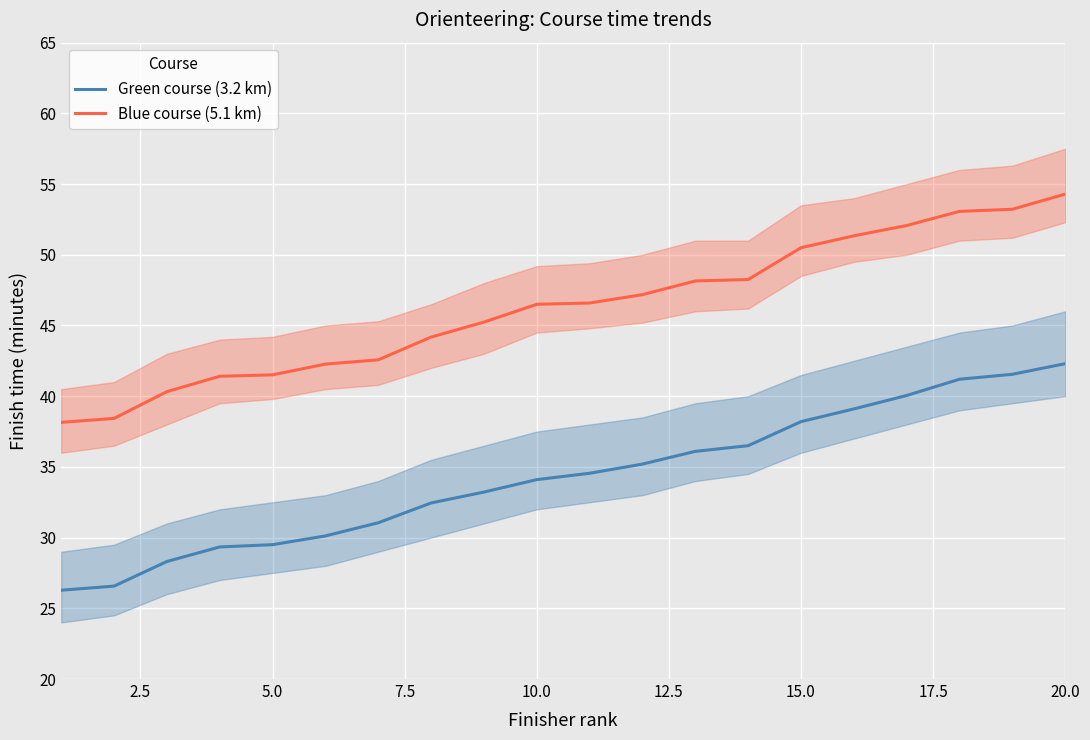

What is the smallest value displayed?

26.3